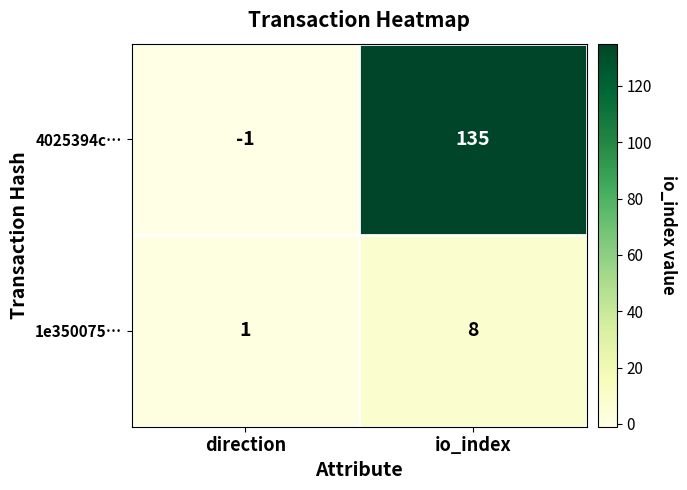

Which series has the largest total across all categories?

4025394c…